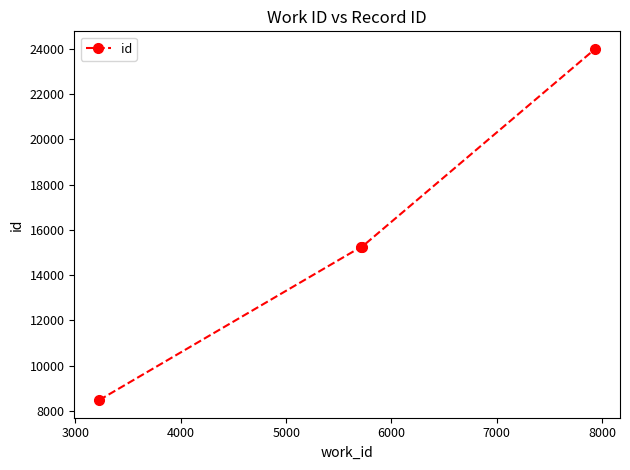

What is the difference between the maximum and minimum values?

15531.9